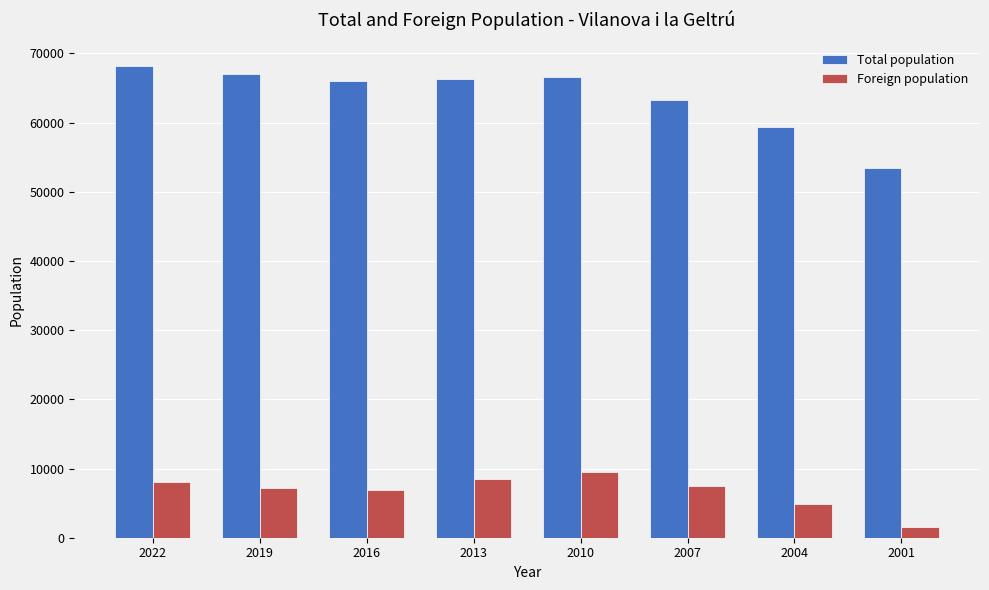

Which category has the lowest value in the Total population series?

2001